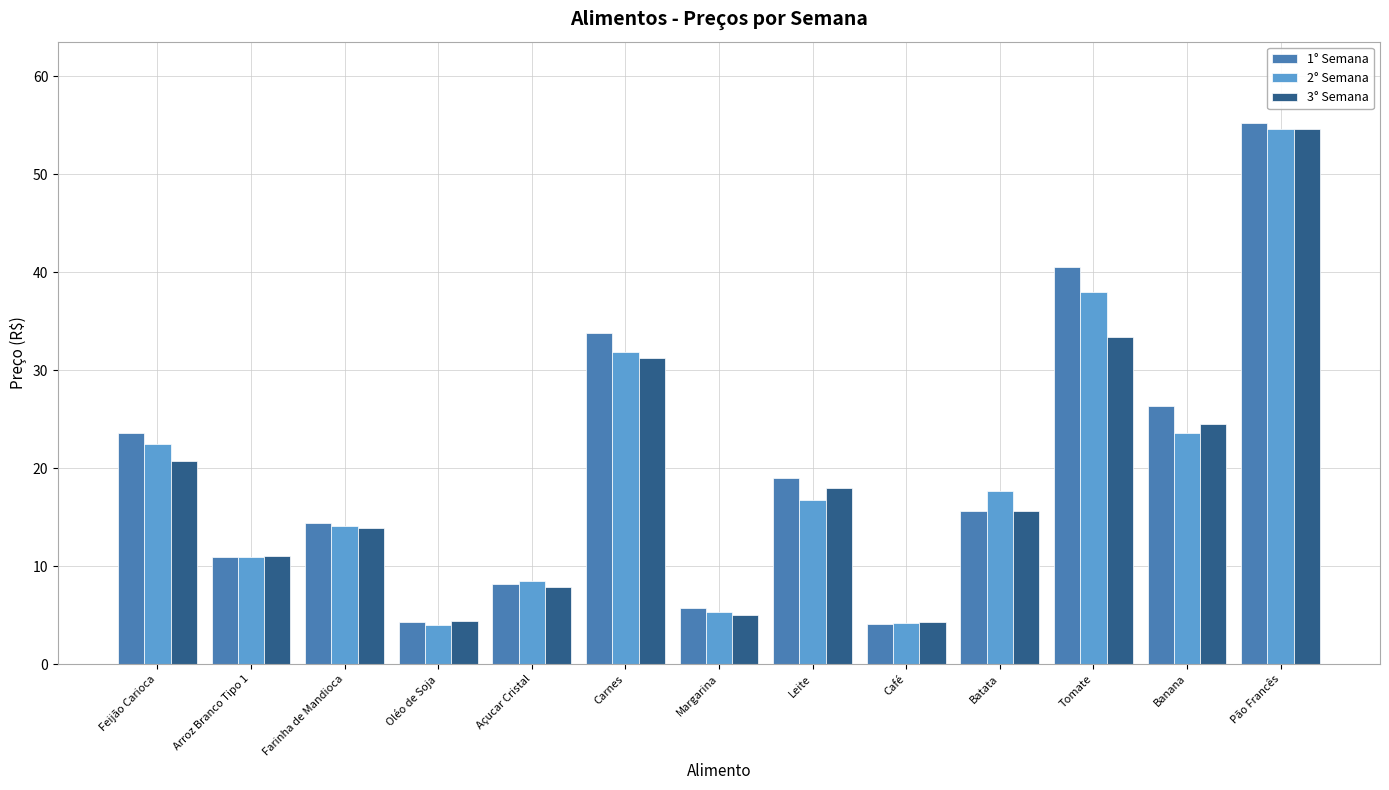

How many bars are there in total?

39